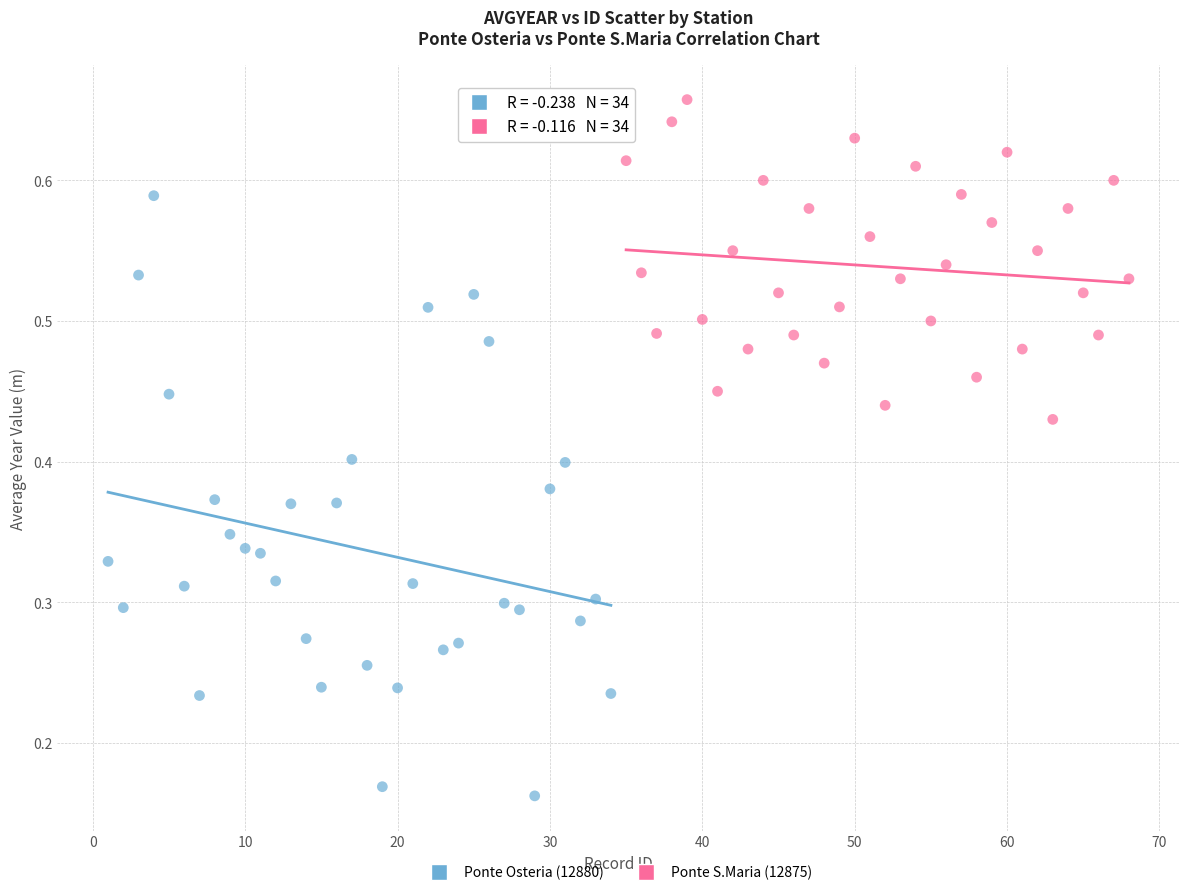

Which series has the largest Y range (max minus min)?

Ponte Osteria (12880)